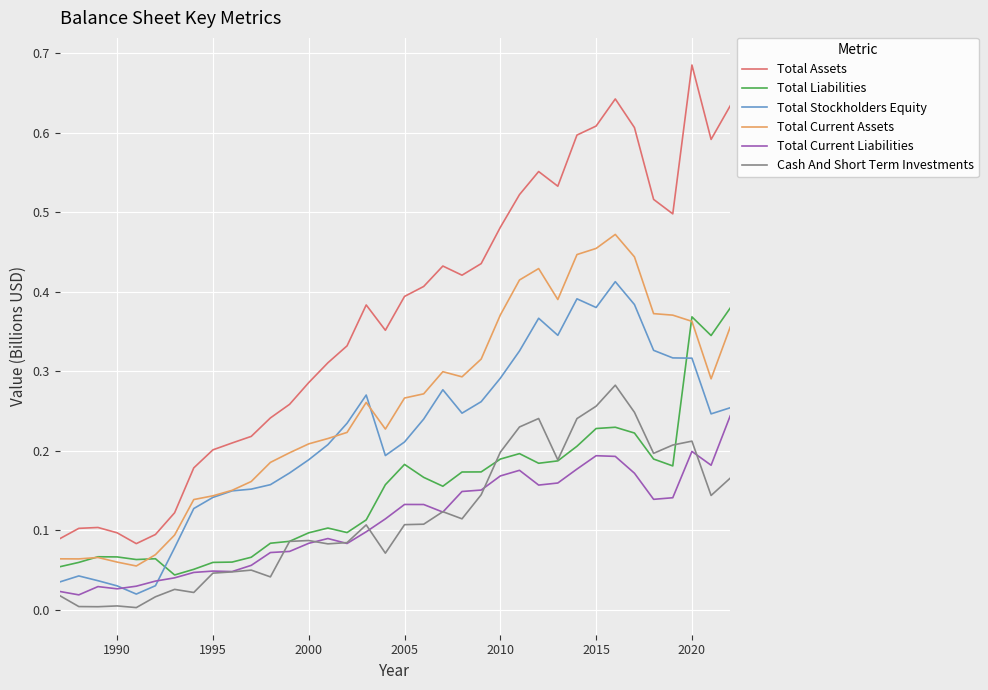

True or false: Total Liabilities and Total Assets intersect in this chart.

False